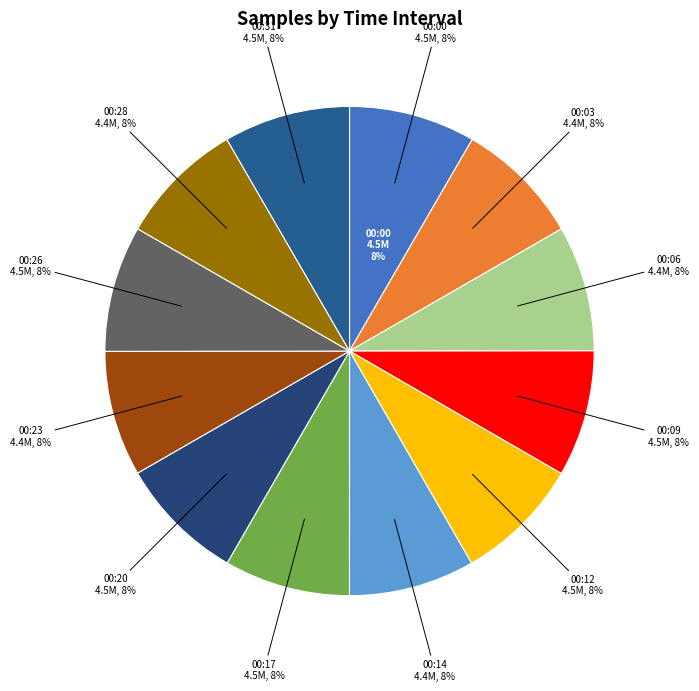

Does any single category account for the majority?

No